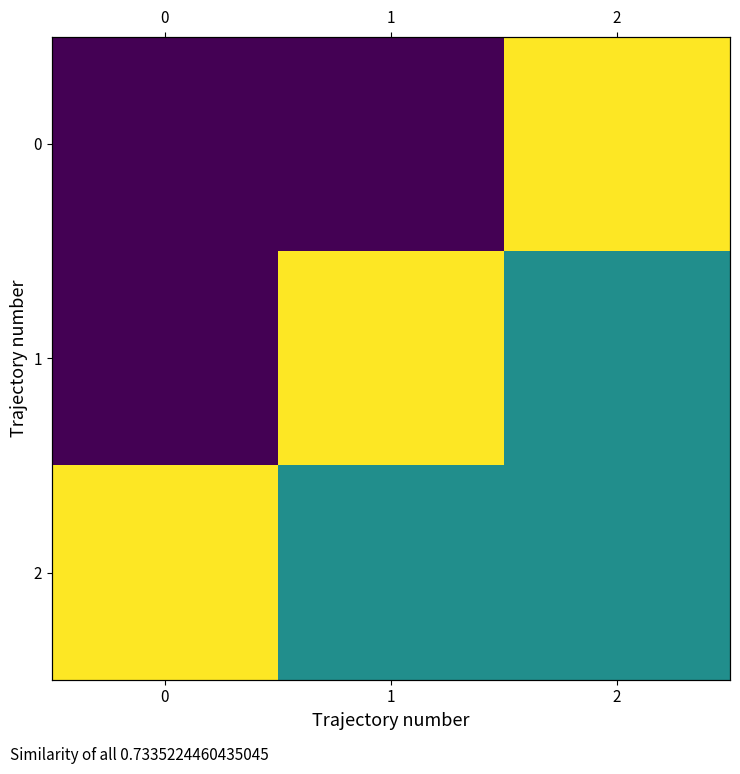

At how many categories does at least one series exceed 0?

3